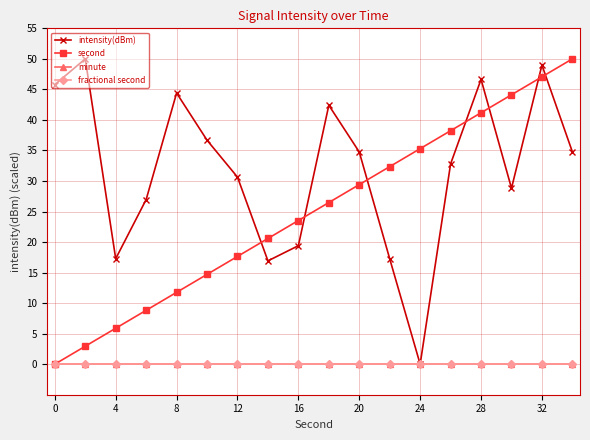

Which series has the largest total across all categories?

intensity(dBm)